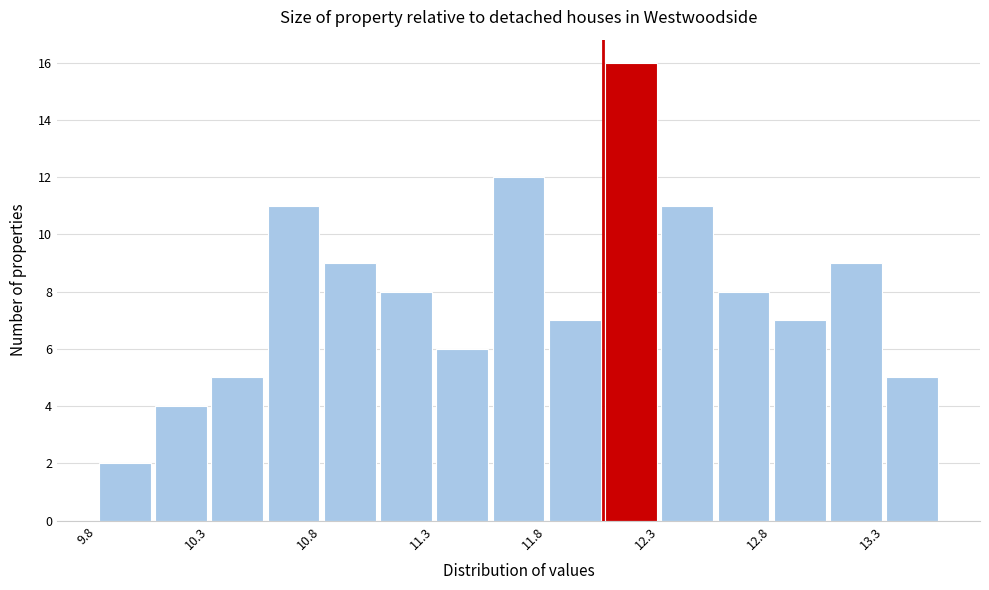

Which range on the x-axis has the tallest bar?

12.05 to 12.30